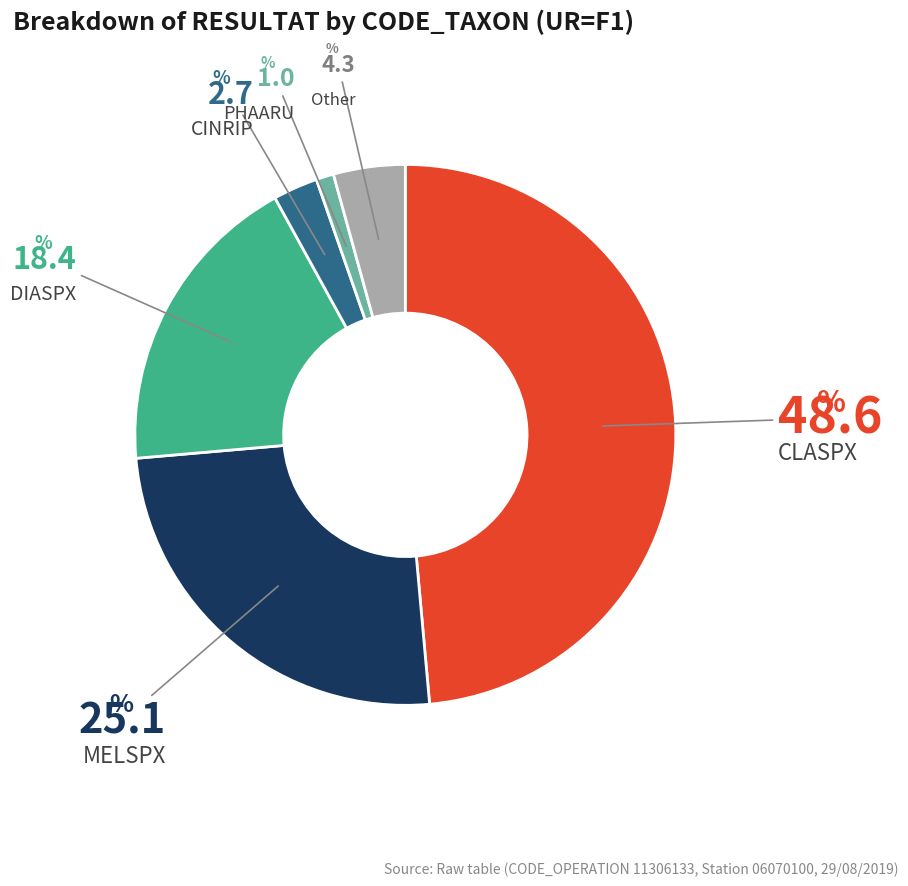

Is there any slice that represents more than half of the pie?

No